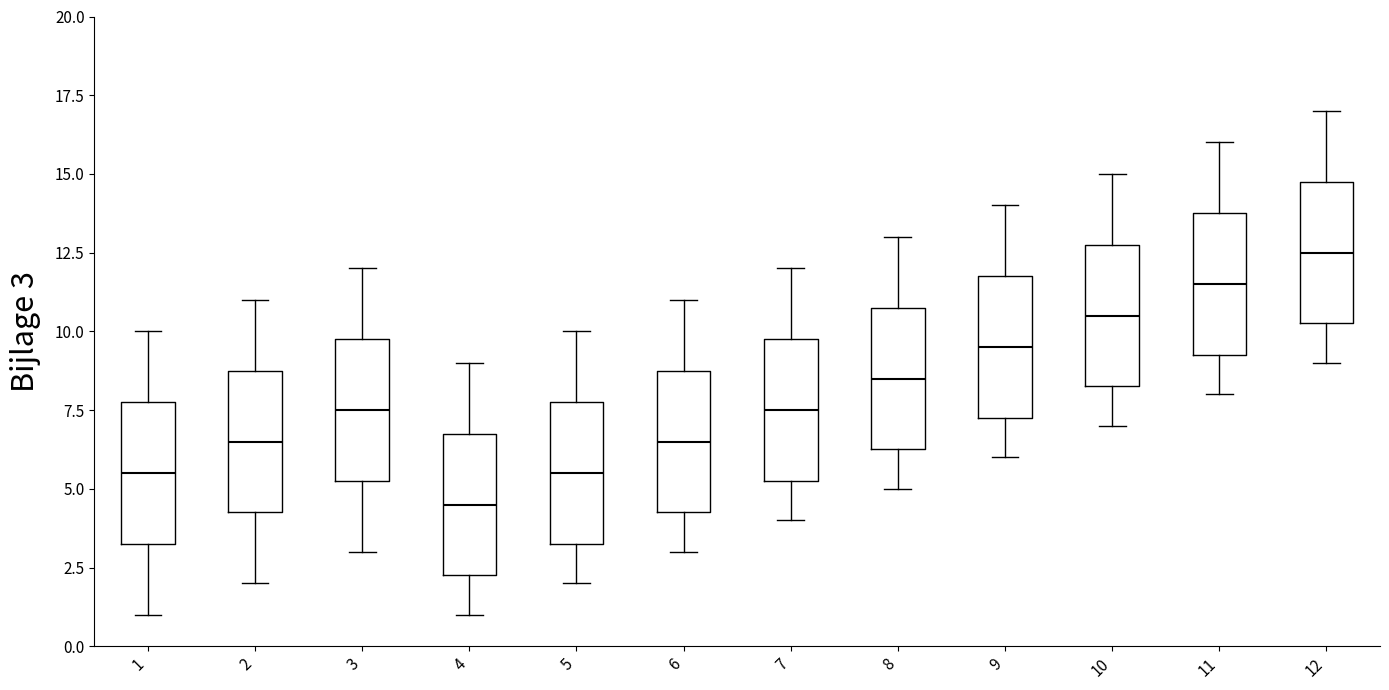

Reading left to right, transcribe this box plot: for each box, give where its median line is, the range the box spans, and where its two whiskers end, as read against the y-axis. The values are not printed on the chart, so give them approximately, as read against the axis.

1: median 5.5, box 3.5 to 8.0, whiskers 1.0 to 10.0
2: median 6.5, box 4.5 to 9.0, whiskers 2.0 to 11.0
3: median 7.5, box 5.5 to 10.0, whiskers 3.0 to 12.0
4: median 4.5, box 2.5 to 7.0, whiskers 1.0 to 9.0
5: median 5.5, box 3.5 to 8.0, whiskers 2.0 to 10.0
6: median 6.5, box 4.5 to 9.0, whiskers 3.0 to 11.0
7: median 7.5, box 5.5 to 10.0, whiskers 4.0 to 12.0
8: median 8.5, box 6.5 to 11.0, whiskers 5.0 to 13.0
9: median 9.5, box 7.5 to 12.0, whiskers 6.0 to 14.0
10: median 10.5, box 8.5 to 13.0, whiskers 7.0 to 15.0
11: median 11.5, box 9.5 to 14.0, whiskers 8.0 to 16.0
12: median 12.5, box 10.5 to 15.0, whiskers 9.0 to 17.0